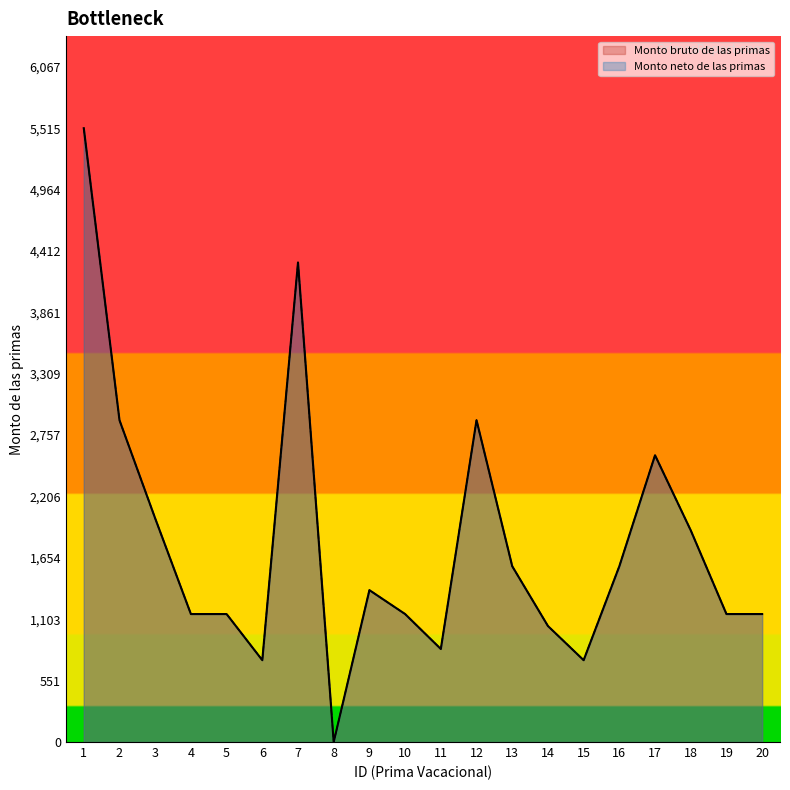

How many interior local peaks does the Monto neto de las primas series have?

4